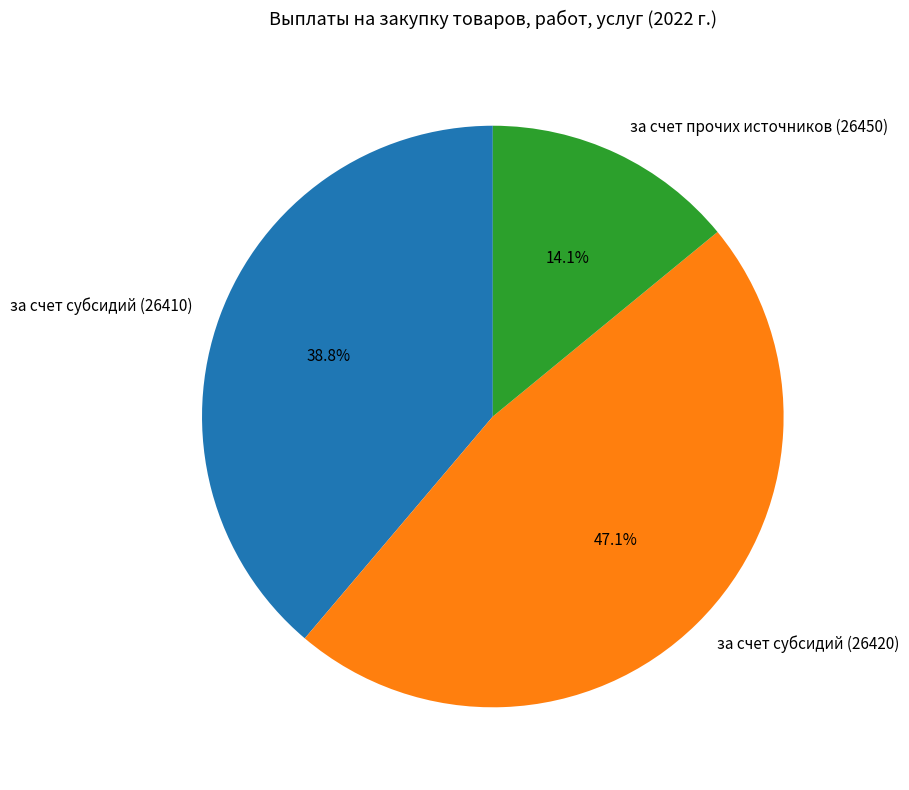

Rank the categories by value from highest to lowest.

за счет субсидий (26420), за счет субсидий (26410), за счет прочих источников (26450)